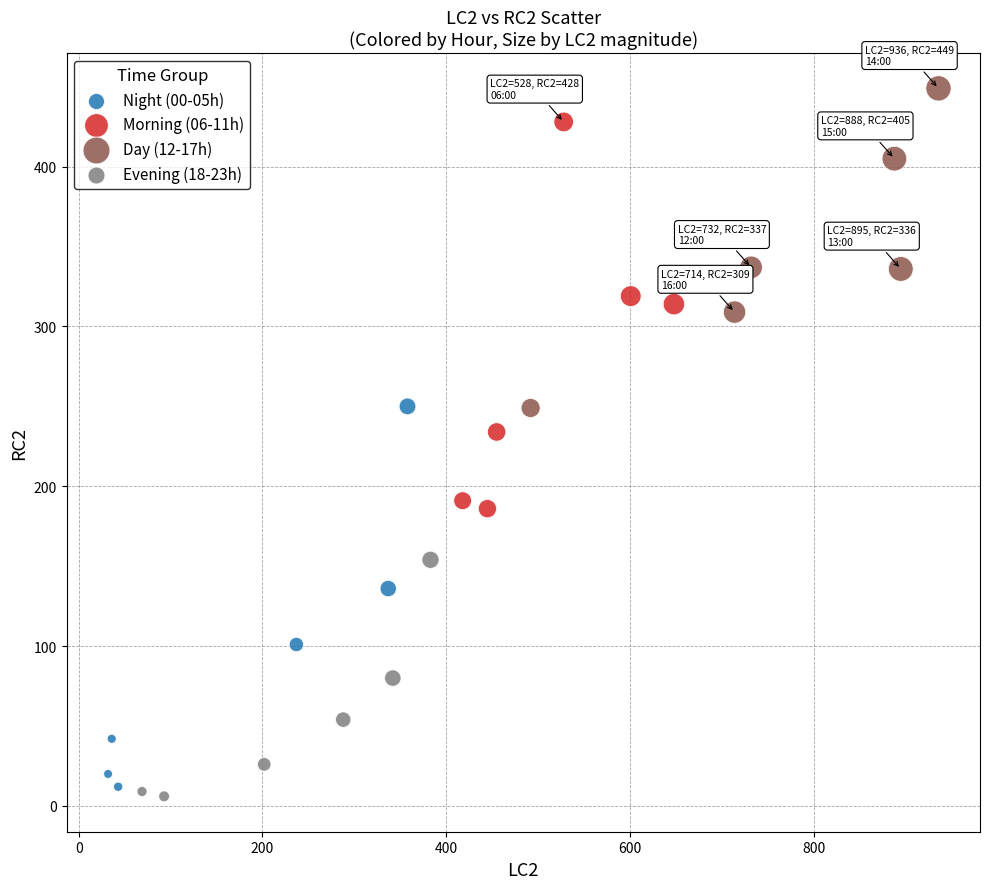

Which series reaches the maximum Y coordinate?

Day (12-17h)